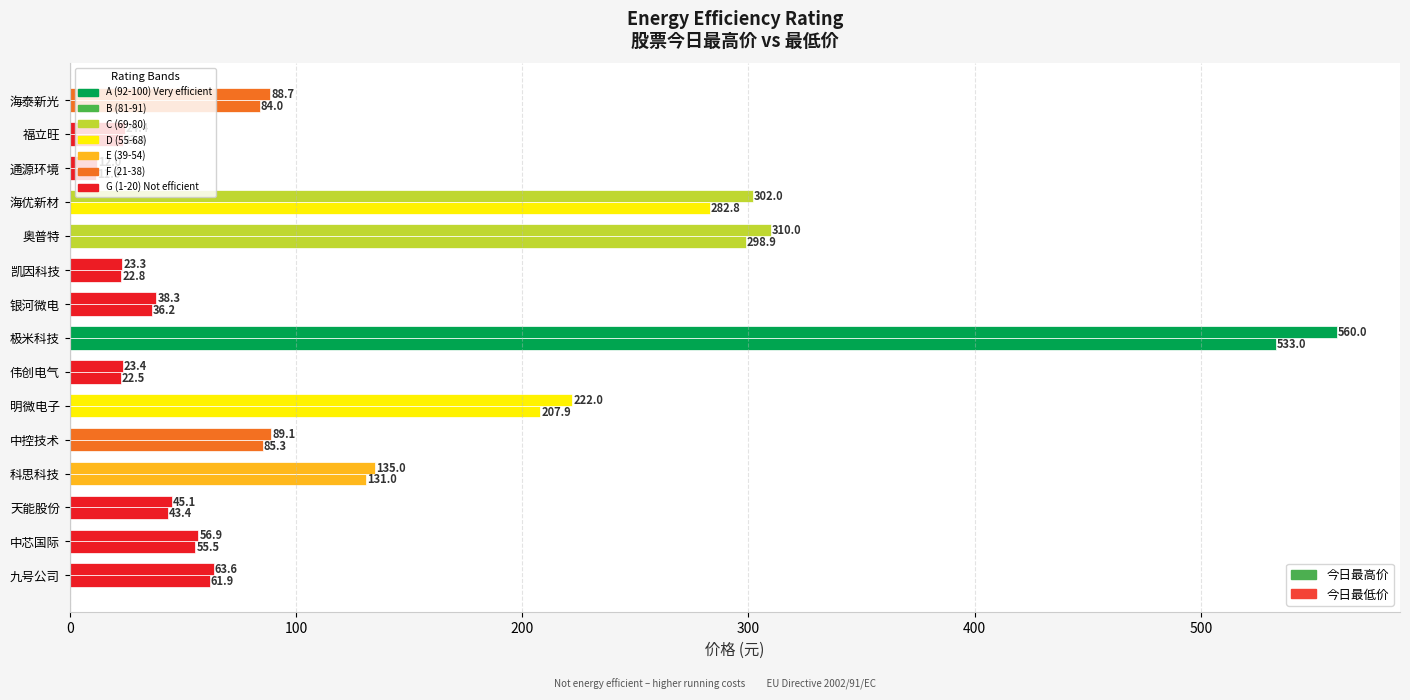

Count the number of data series in this chart.

2